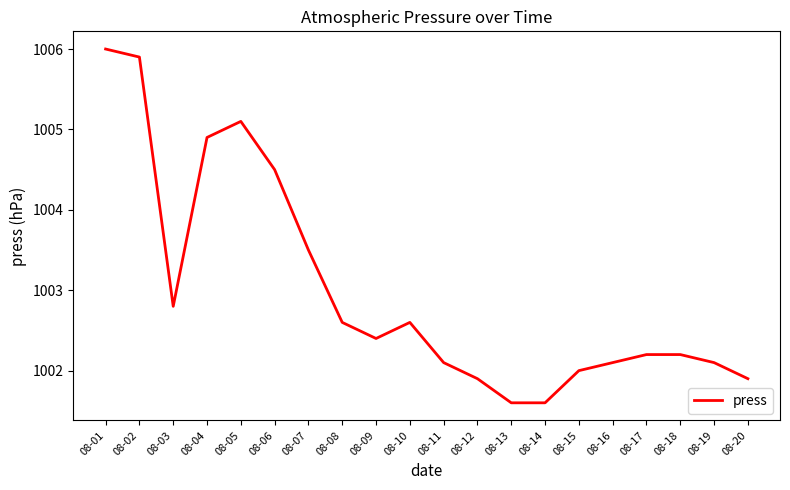

Which category has the highest value across all series?

08-01